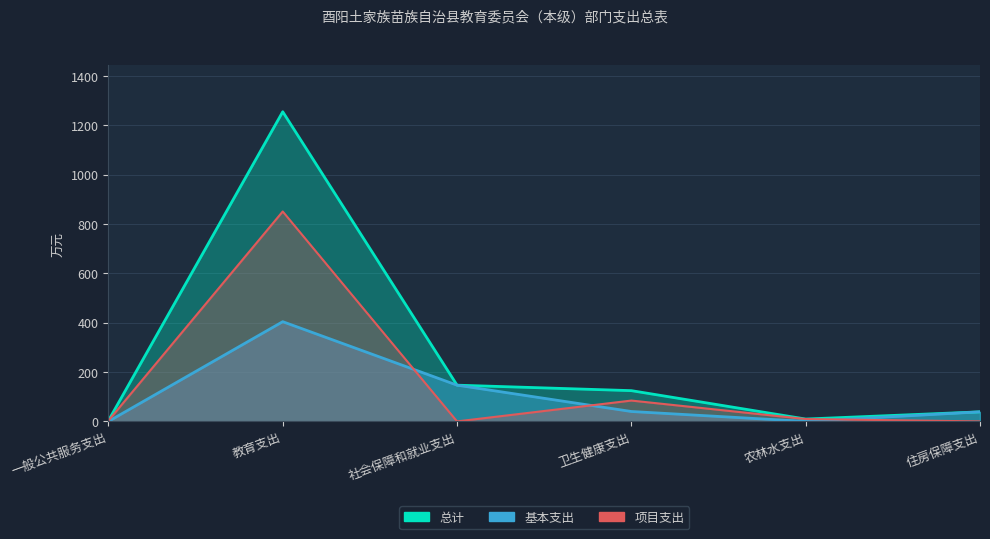

What is the value of the 项目支出 point at the 5th from the left?

9.6